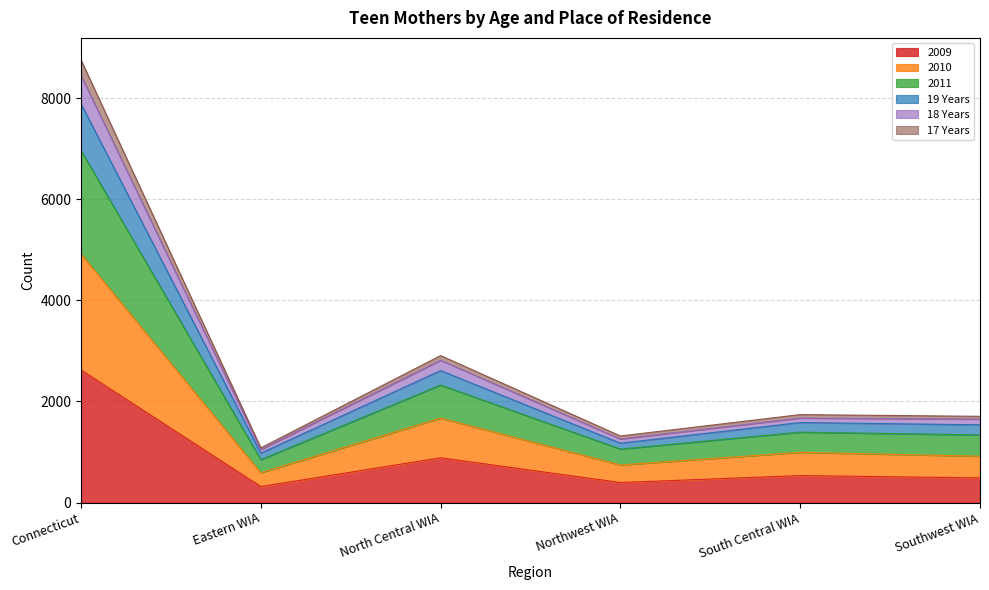

How many data points does each series have?

6